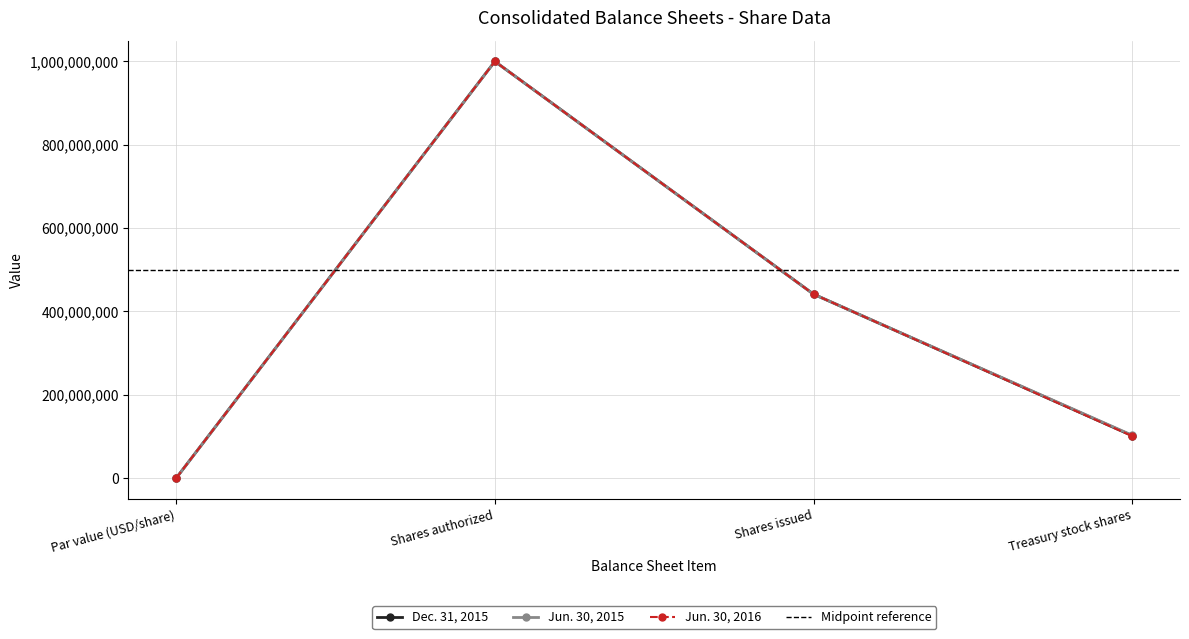

True or false: Jun. 30, 2015 has a value of 102800000 at Treasury stock shares.

True